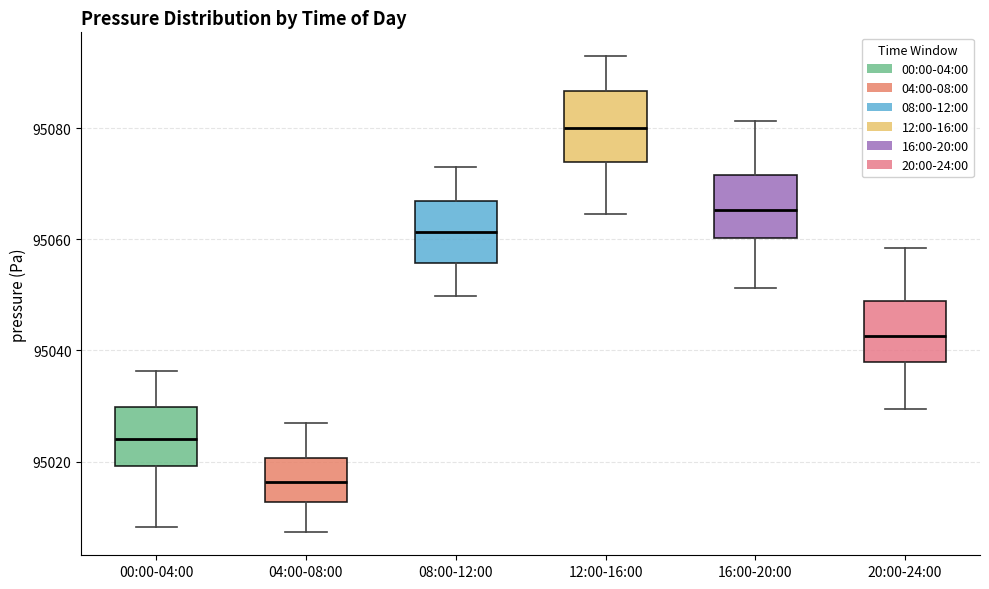

Where does the median line of the box for 20:00-24:00 sit on the y-axis? The values are not printed on the chart, so give them approximately, as read against the axis.

95042